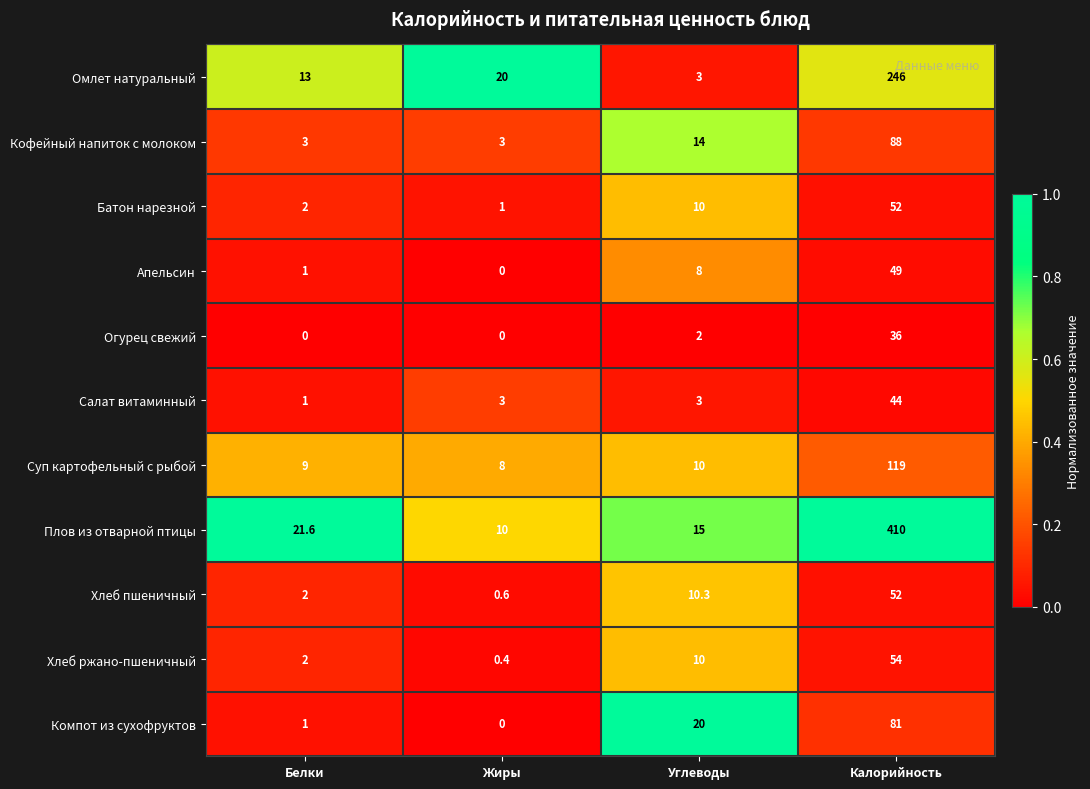

The value of Огурец свежий at Углеводы is 2.0. True or false?

True